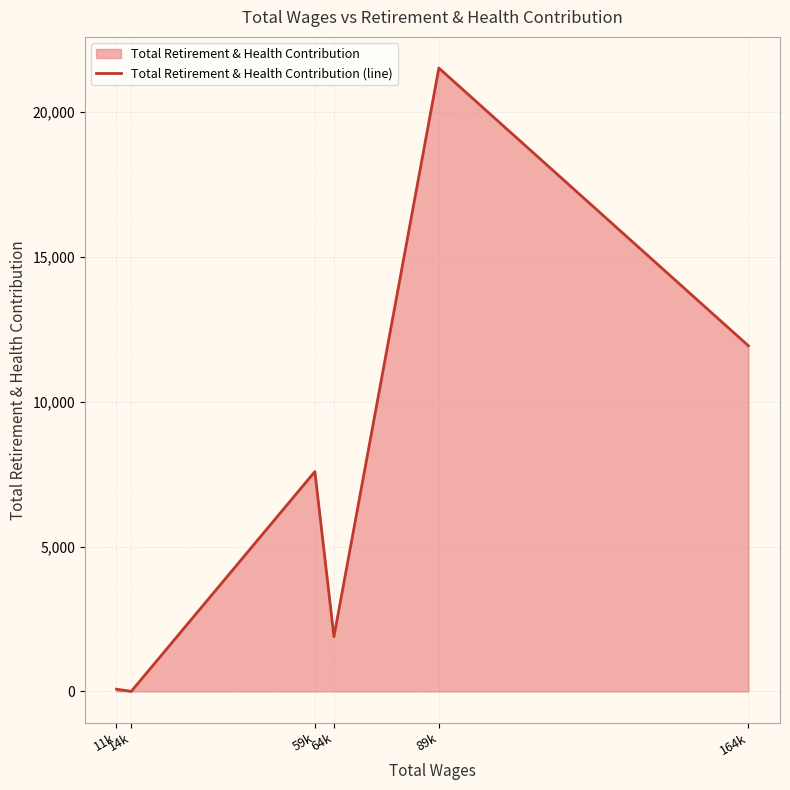

What is the change in value from 14k to 64k?

+1891